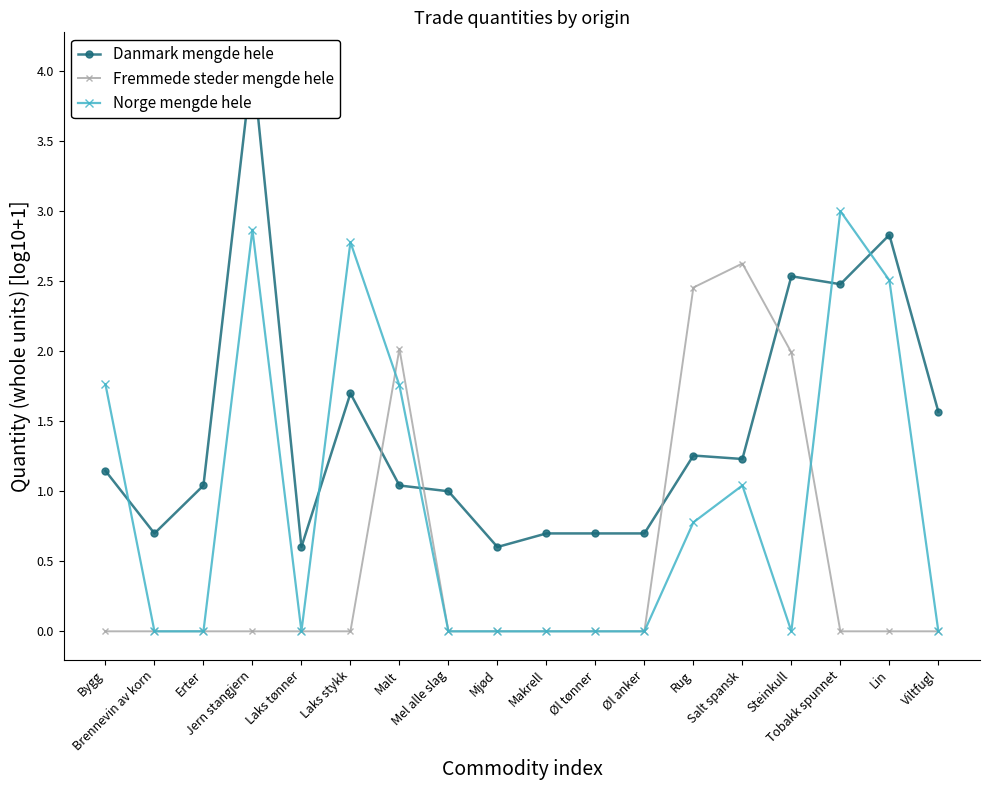

In Norge mengde hele, how many points are lower than both neighbors (excluding endpoints)?

2